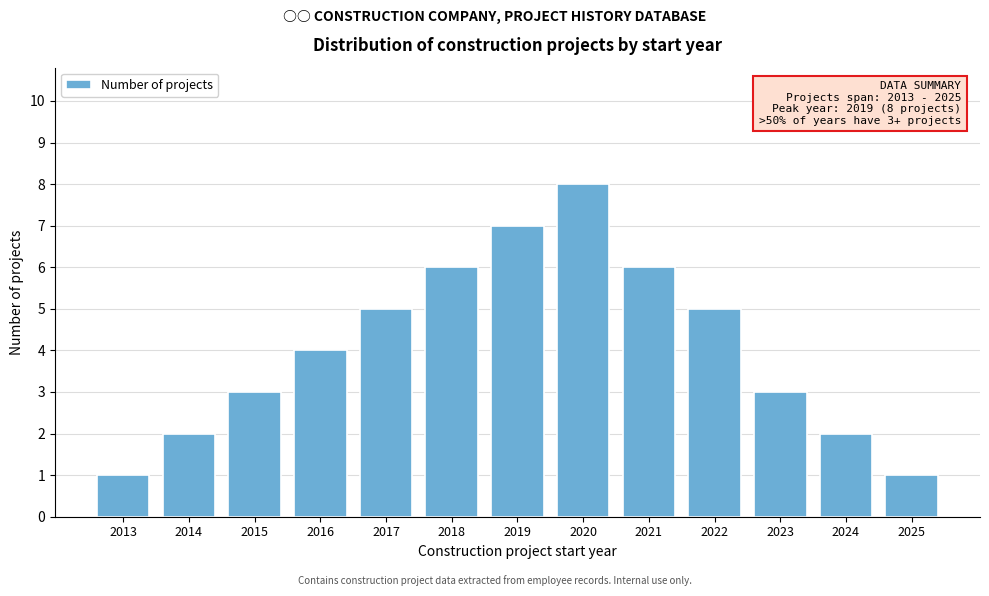

Reading right to left, extract all data points from this chart.

1	2	3	5	6	8	7	6	5	4	3	2	1